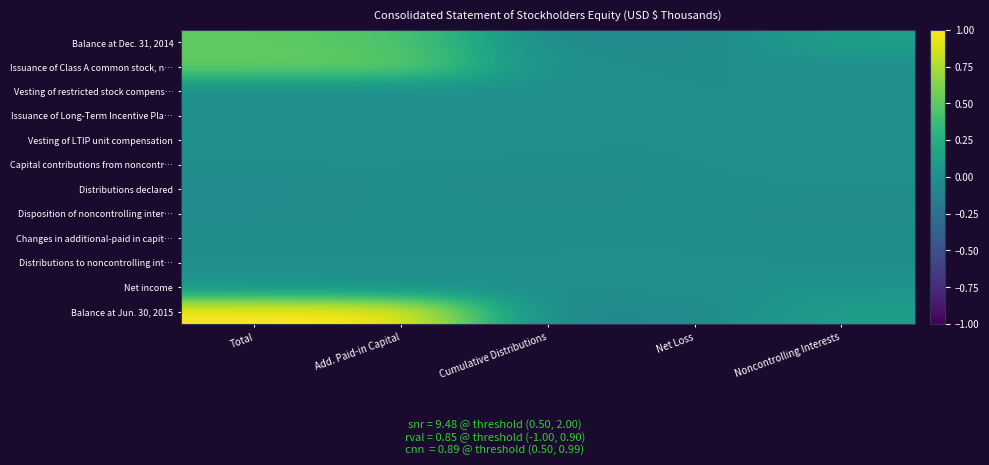

What is the greatest value displayed?

1.0